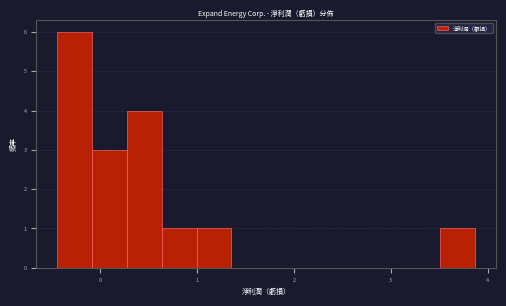

Around what value on the x-axis is the tallest bar? Give the approximate position of its centre, as read against the axis.

-0.3